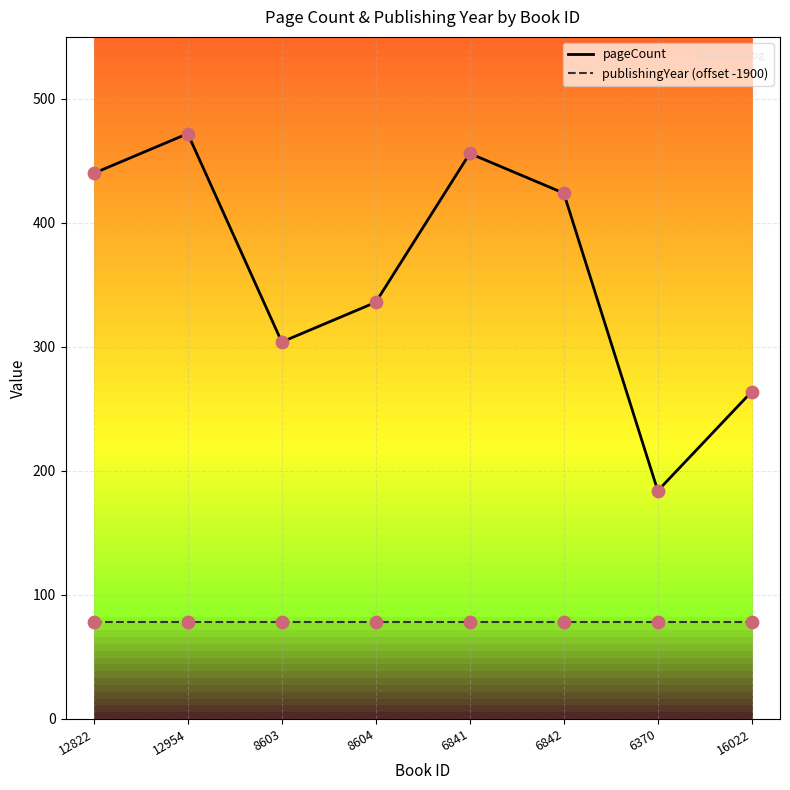

What is the spread (max minus min) of values at 12822?

362